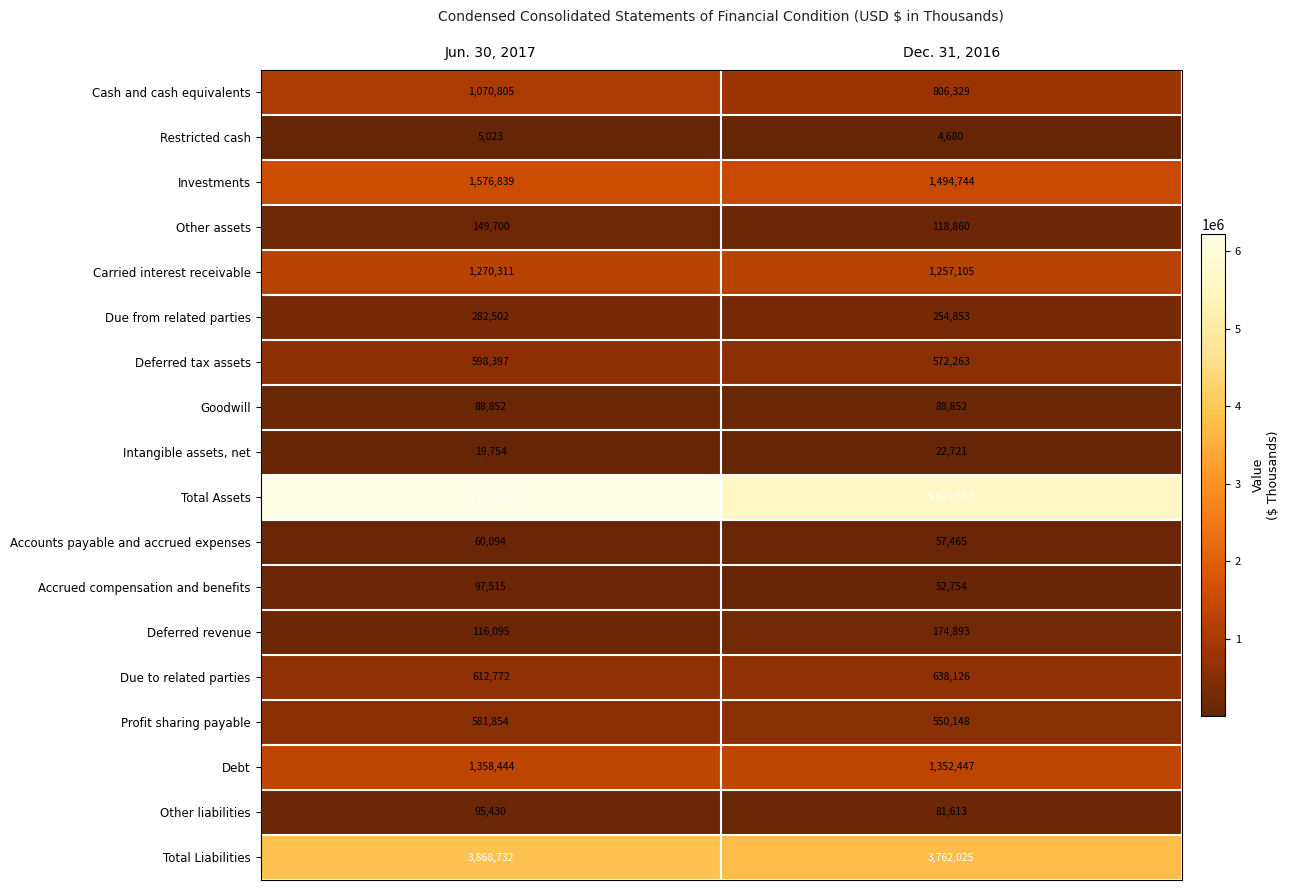

What is the average value of the Profit sharing payable series?

566001